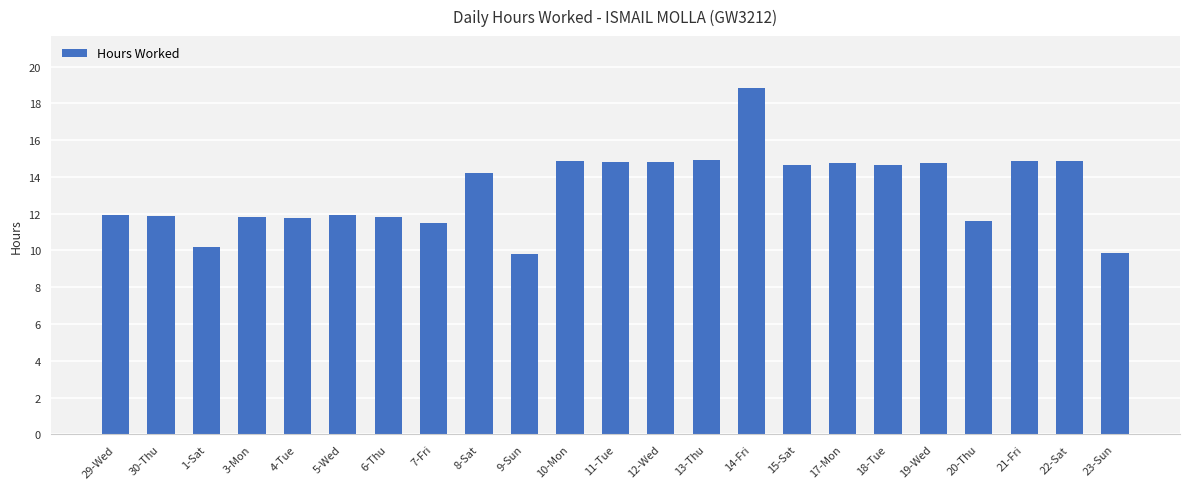

Are the bars grouped side by side (vs. stacked)?

No